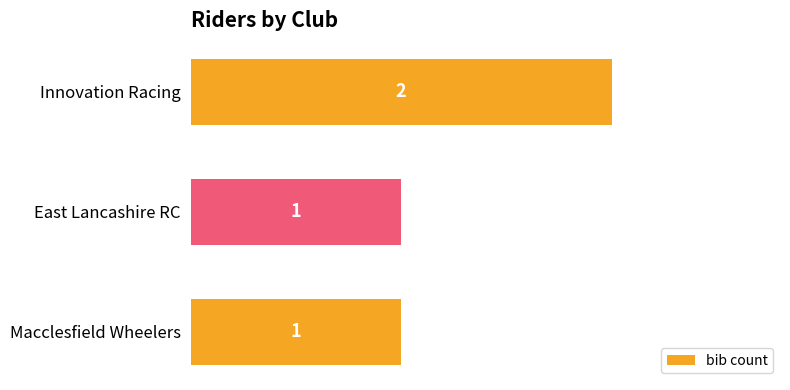

The chart shows a value of 1 at Innovation Racing. True or false?

False